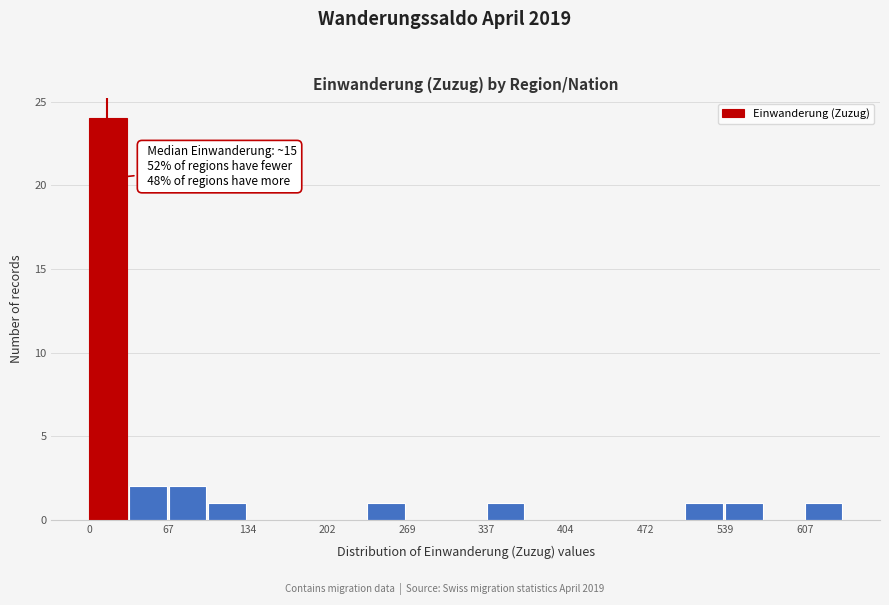

Read against the x-axis, roughly where is the centre of the tallest bar?

20